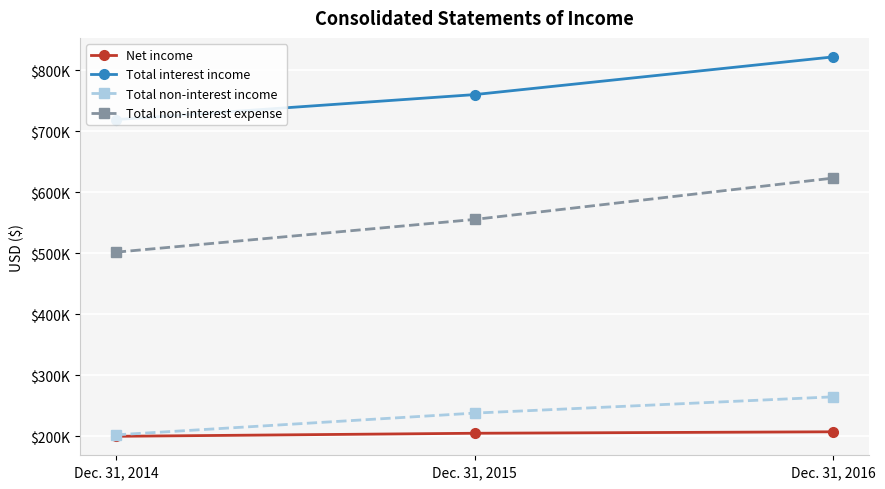

Reading right to left, list all the values displayed in this chart.

Net income: Dec. 31, 2016=207127	Dec. 31, 2015=204729	Dec. 31, 2014=199726
Total interest income: Dec. 31, 2016=821913	Dec. 31, 2015=760040	Dec. 31, 2014=718941
Total non-interest income: Dec. 31, 2016=264478	Dec. 31, 2015=237777	Dec. 31, 2014=202108
Total non-interest expense: Dec. 31, 2016=623191	Dec. 31, 2015=555341	Dec. 31, 2014=501600